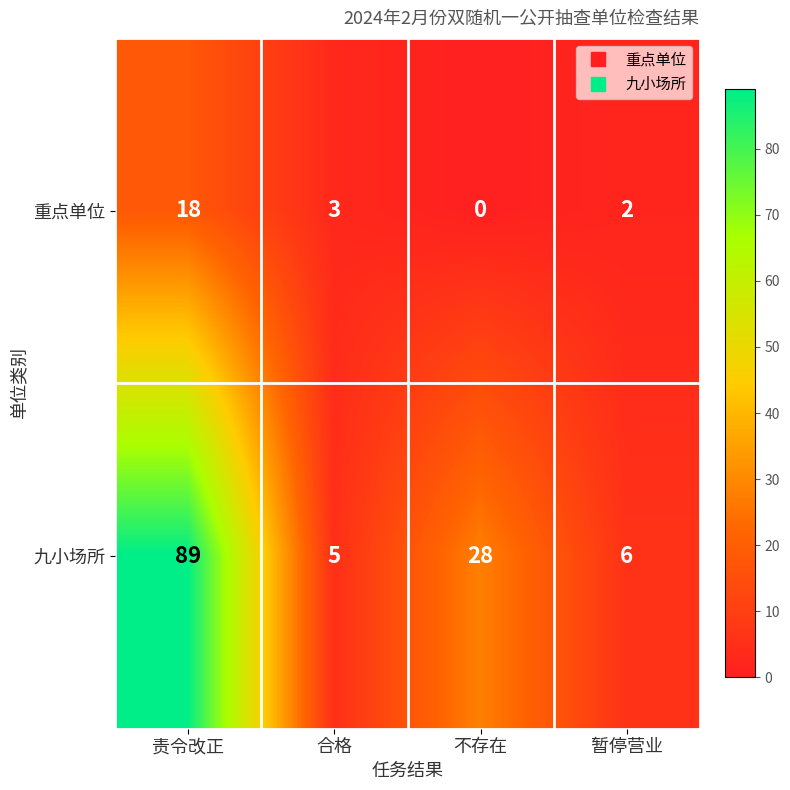

True or false: 重点单位 has a value of 1 at 合格.

False